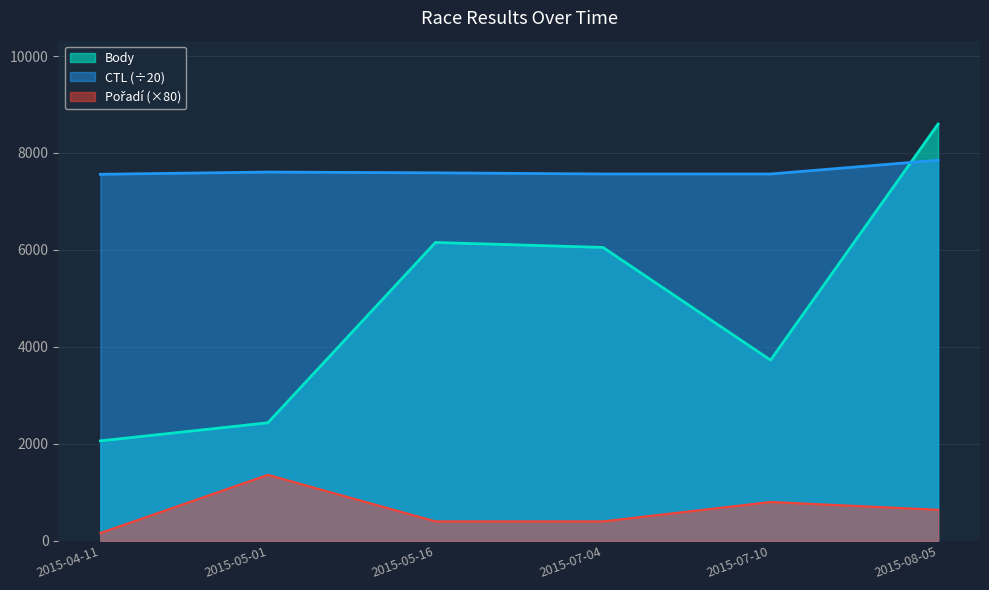

Count the number of data series in this chart.

3